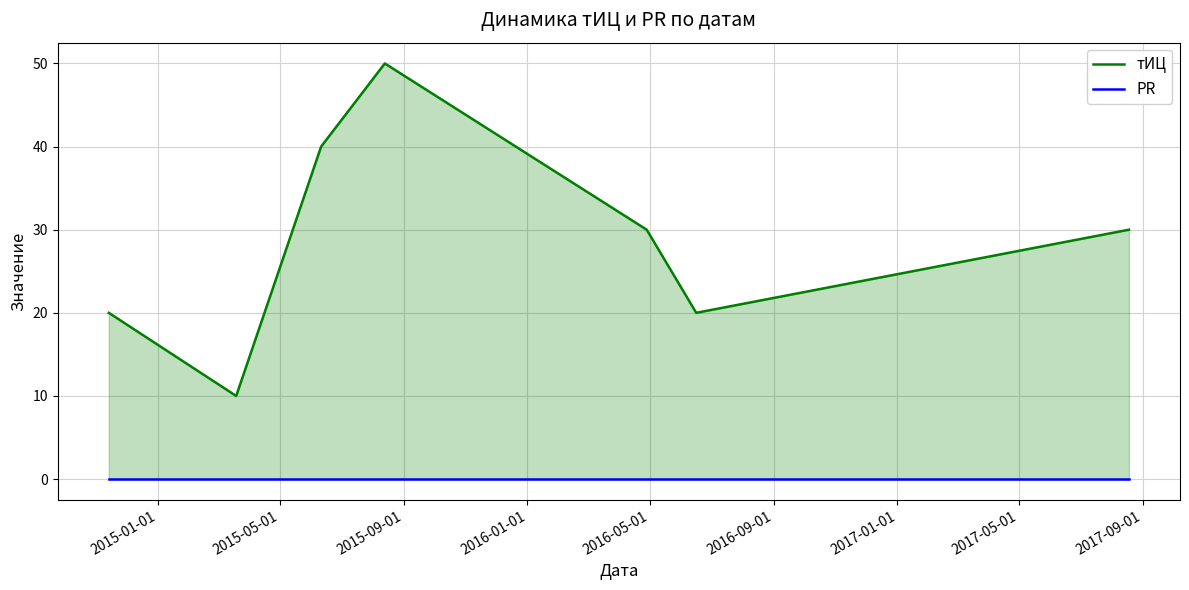

Rank the series by their maximum value, from lowest to highest.

PR, тИЦ